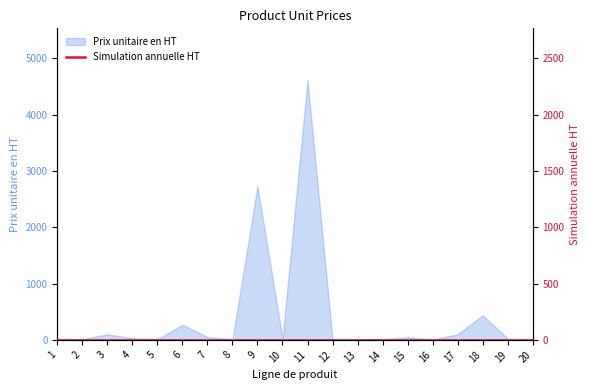

Count the number of categories in the chart.

20